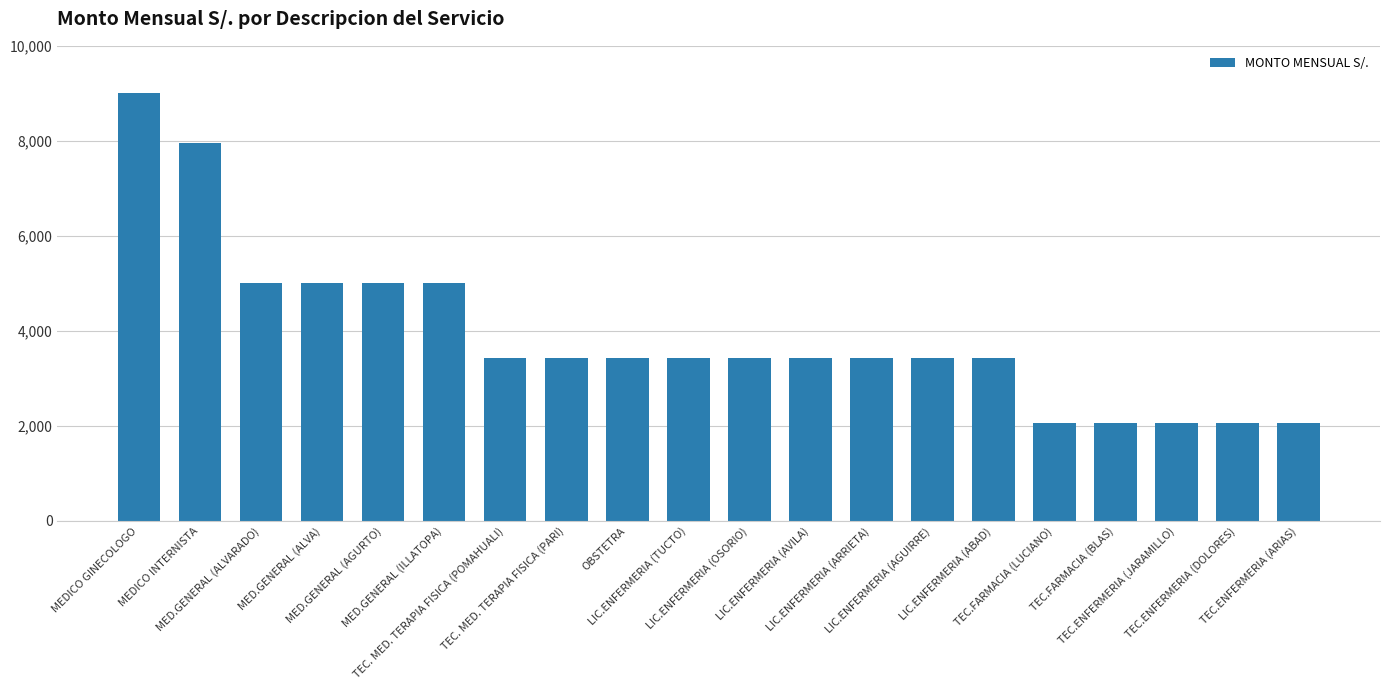

Reading left to right, transcribe all the data shown in this chart.

MEDICO GINECOLOGO=9000.0	MEDICO INTERNISTA=7950.0	MED.GENERAL (ALVARADO)=5000.0	MED.GENERAL (ALVA)=5000.0	MED.GENERAL (AGURTO)=5000.0	MED.GENERAL (ILLATOPA)=5000.0	TEC. MED. TERAPIA FISICA (POMAHUALI)=3420.0	TEC. MED. TERAPIA FISICA (PARI)=3420.0	OBSTETRA=3420.0	LIC.ENFERMERIA (TUCTO)=3420.0	LIC.ENFERMERIA (OSORIO)=3420.0	LIC.ENFERMERIA (AVILA)=3420.0	LIC.ENFERMERIA (ARRIETA)=3420.0	LIC.ENFERMERIA (AGUIRRE)=3420.0	LIC.ENFERMERIA (ABAD)=3420.0	TEC.FARMACIA (LUCIANO)=2070.0	TEC.FARMACIA (BLAS)=2070.0	TEC.ENFERMERIA (JARAMILLO)=2070.0	TEC.ENFERMERIA (DOLORES)=2070.0	TEC.ENFERMERIA (ARIAS)=2070.0